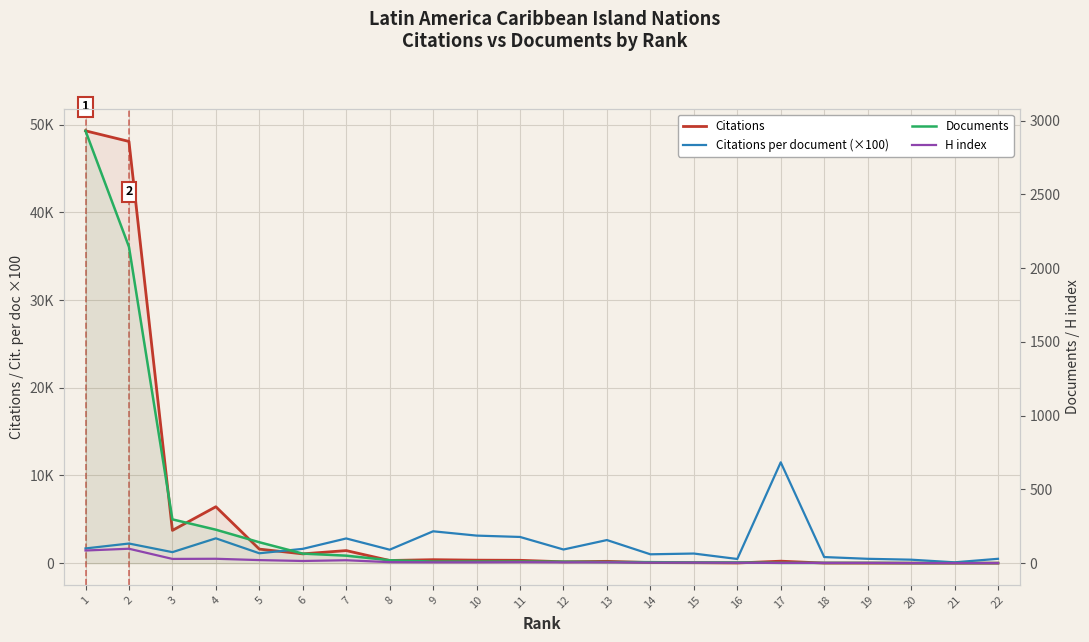

Is it true that Citations equals 166.2 at 9?

False